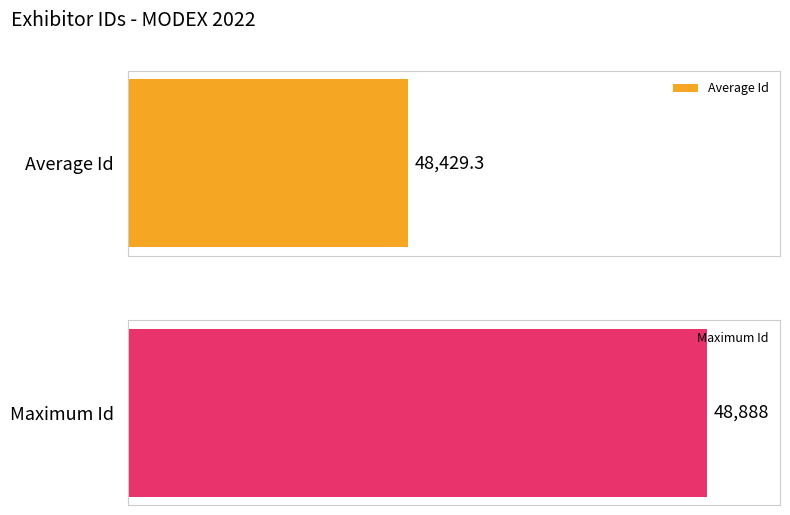

What is the greatest value displayed?

48888